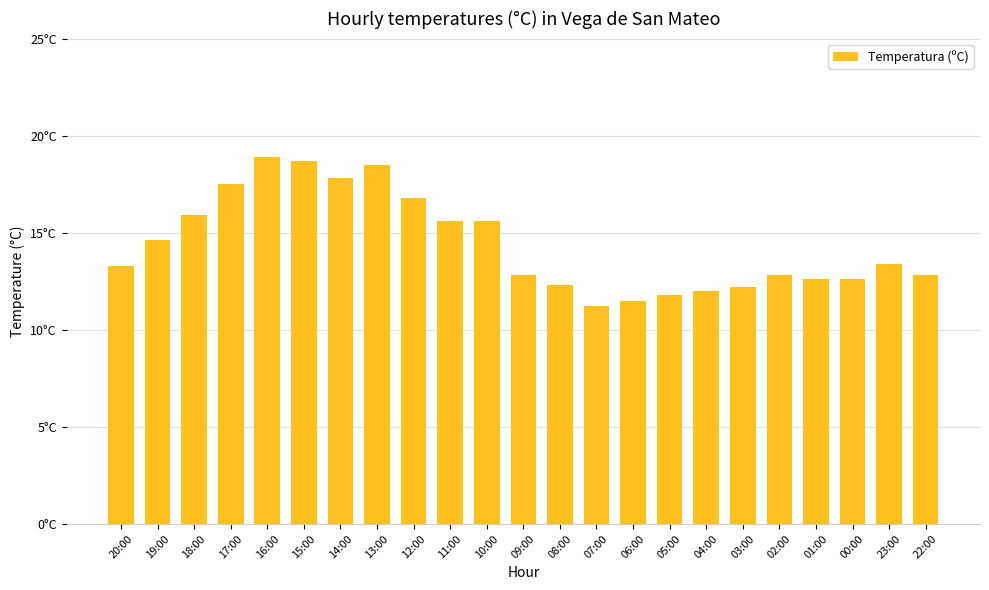

What is the value of the 8th bar from the left?

18.5